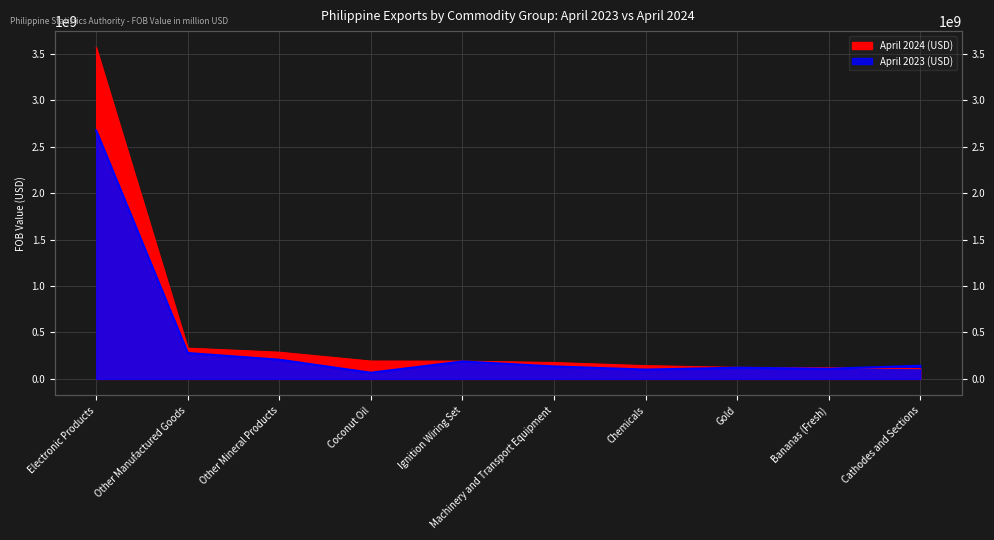

At which category does the chart reach its minimum across all series?

Coconut Oil